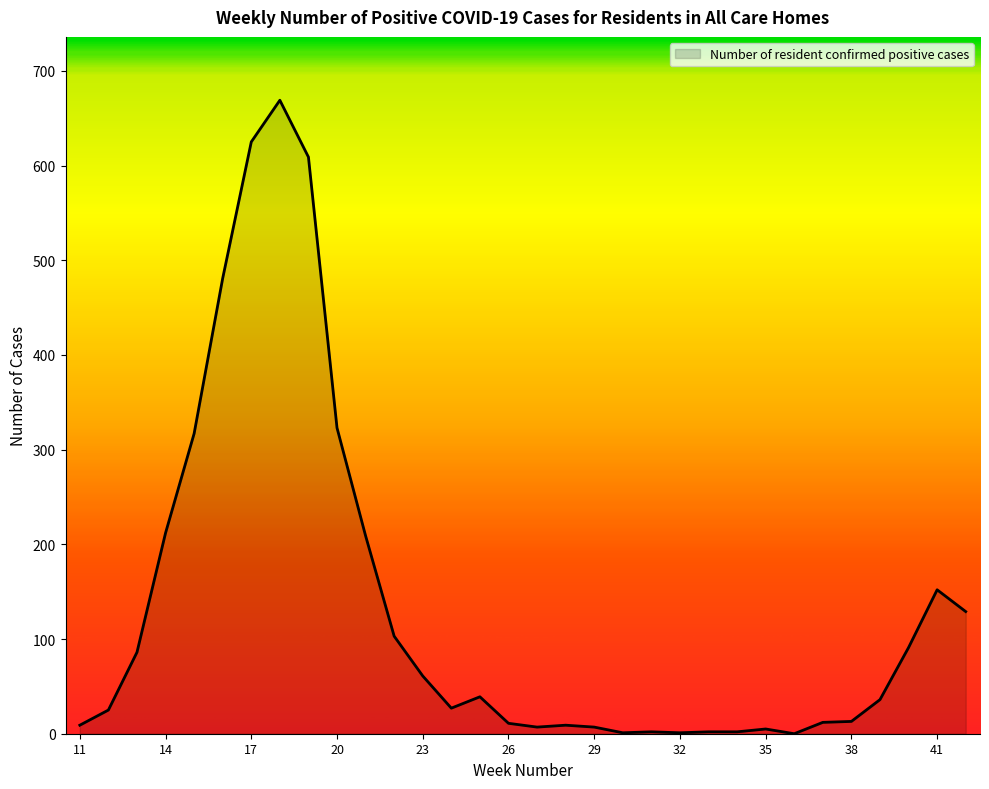

What is the difference between the maximum and minimum values?

669